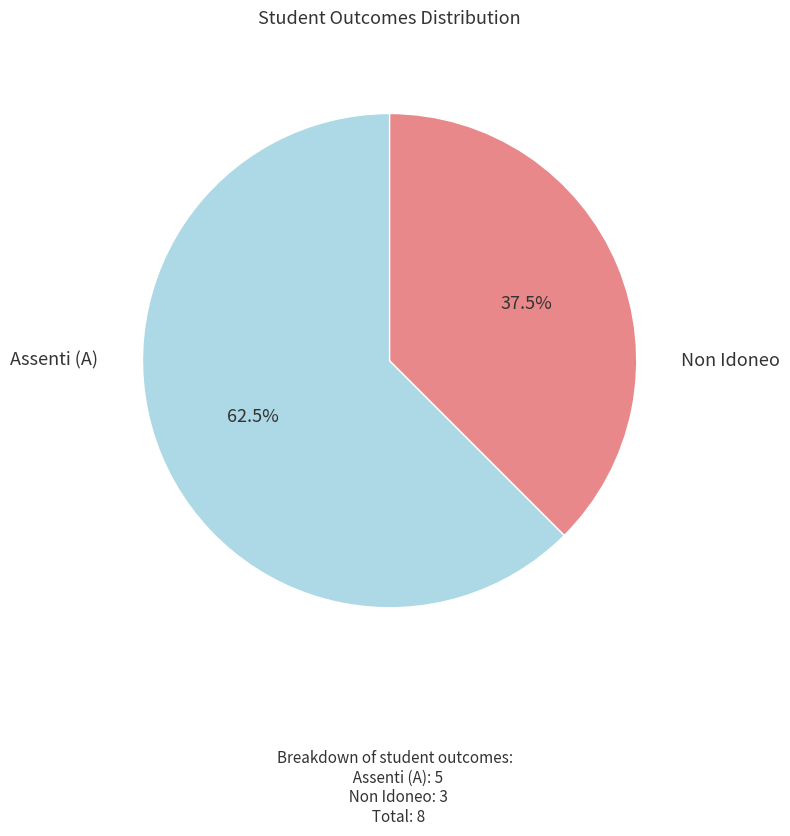

Between Assenti (A) and Non Idoneo, which is larger?

Assenti (A)